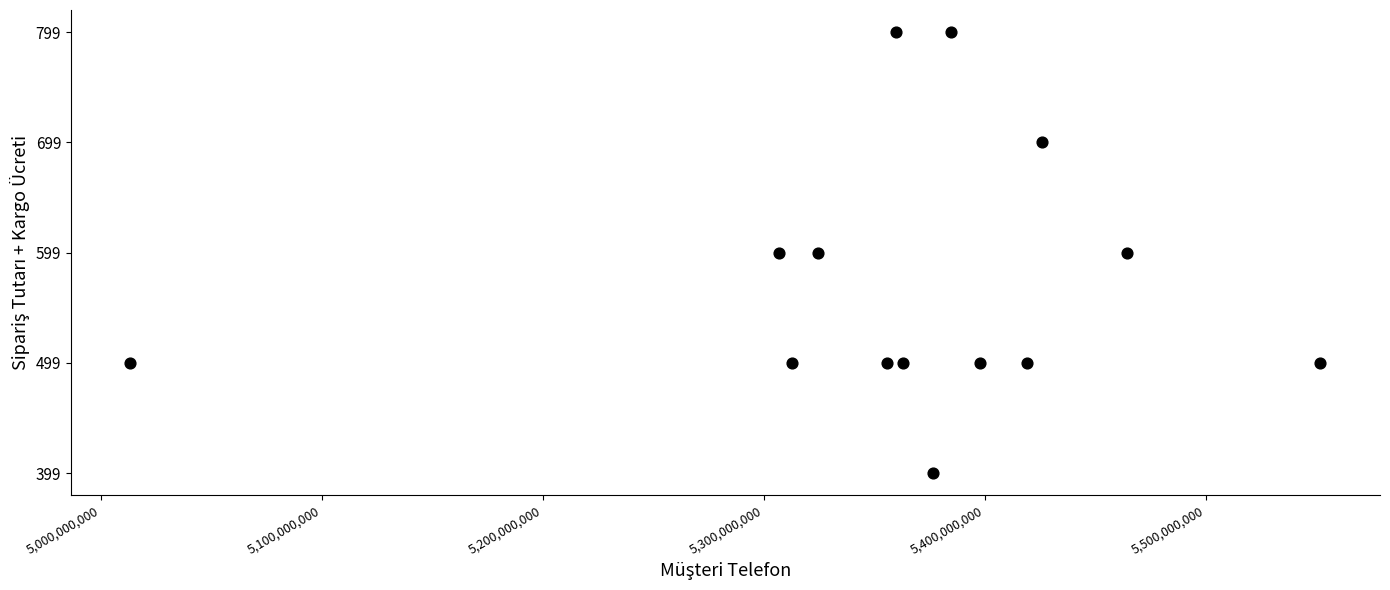

What is the range of Y values (max minus min)?

400